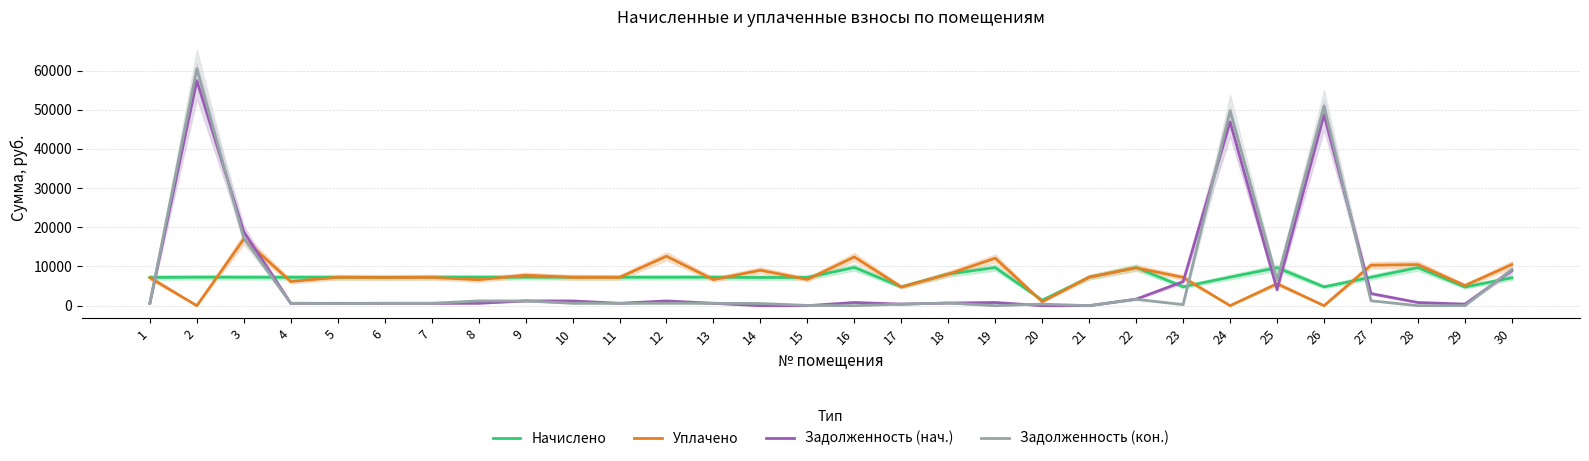

In Уплачено, how many points are higher than both neighbors (excluding endpoints)?

11